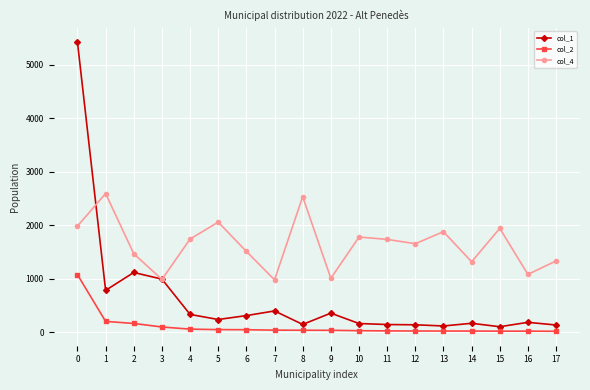

Rank the series at 2 from lowest to highest value.

col_2, col_1, col_4